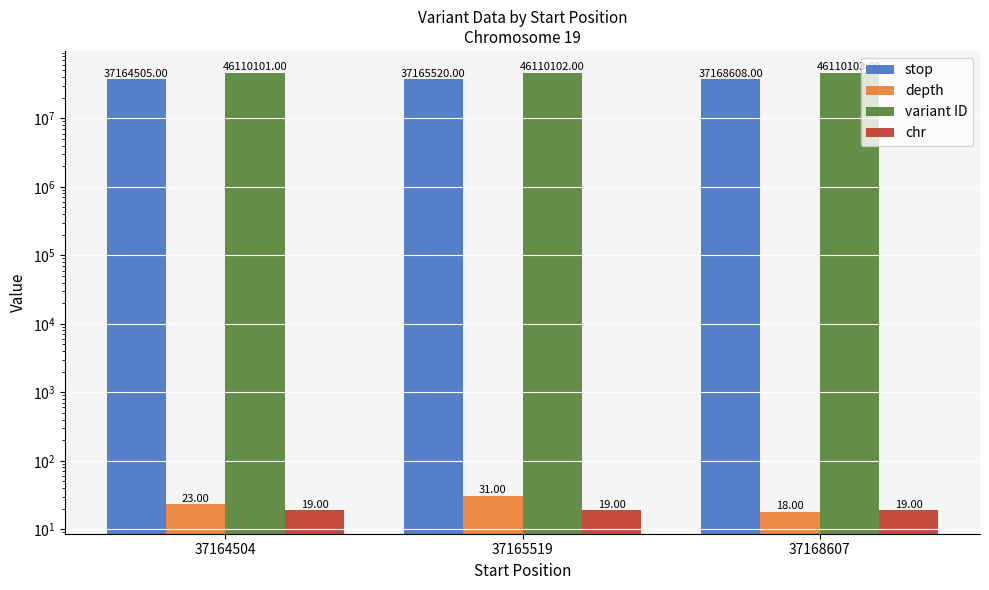

Are the bars grouped side by side (vs. stacked)?

Yes